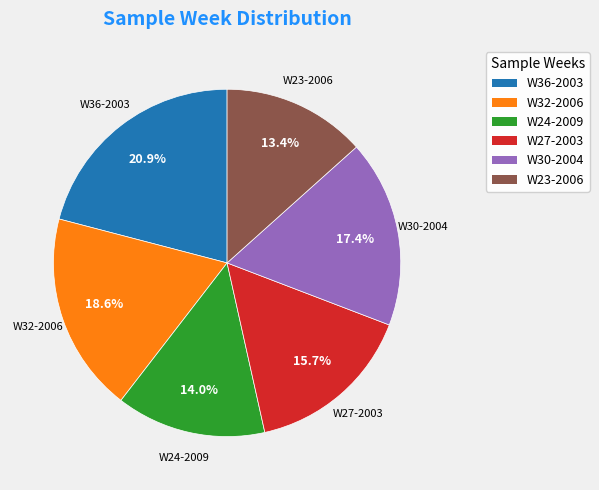

Which slice is the smallest?

W23-2006